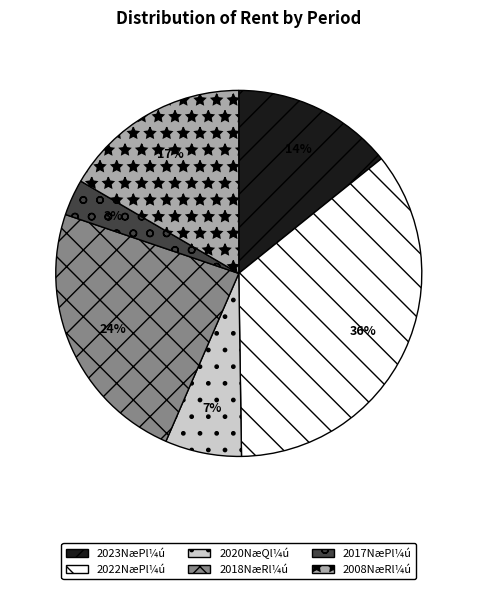

To the nearest percent, what portion does 2008NæRl¼ú represent?

17%